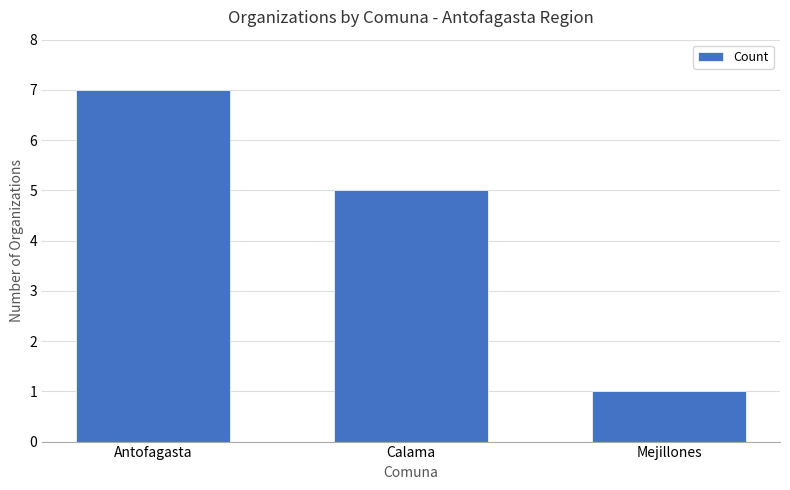

The chart shows a value of 10 at Antofagasta. True or false?

False